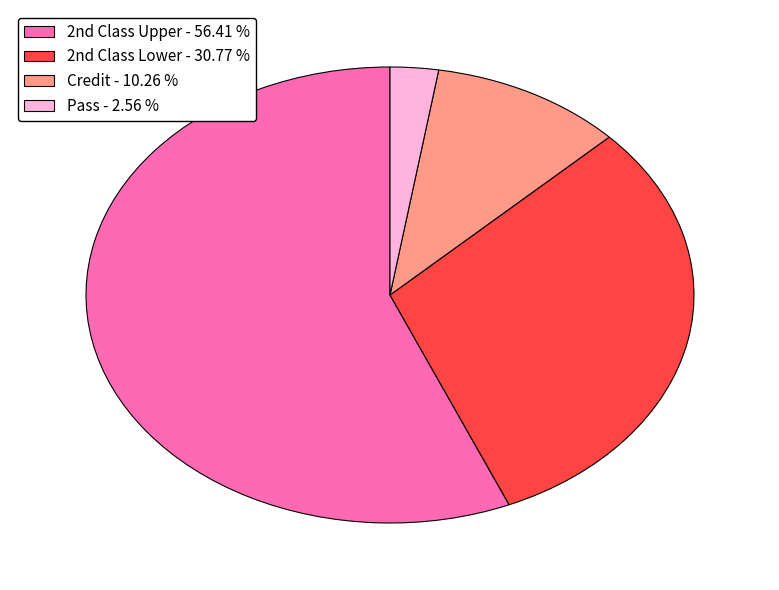

Is there any slice that represents more than half of the pie?

Yes